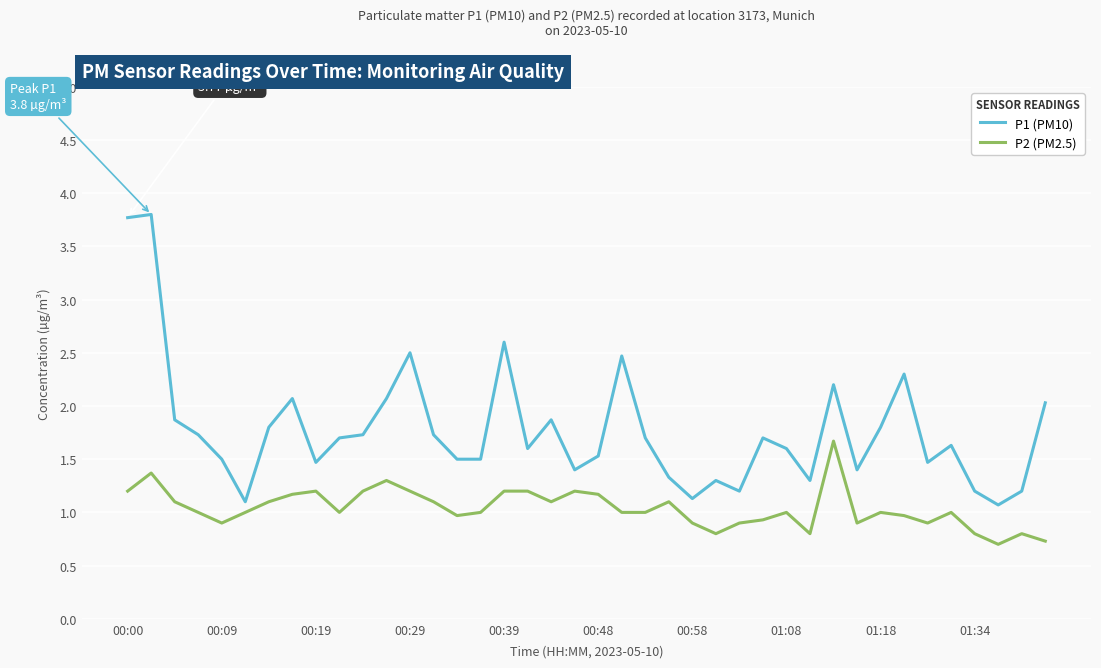

Which series has the widest spread of values?

P1 (PM10)